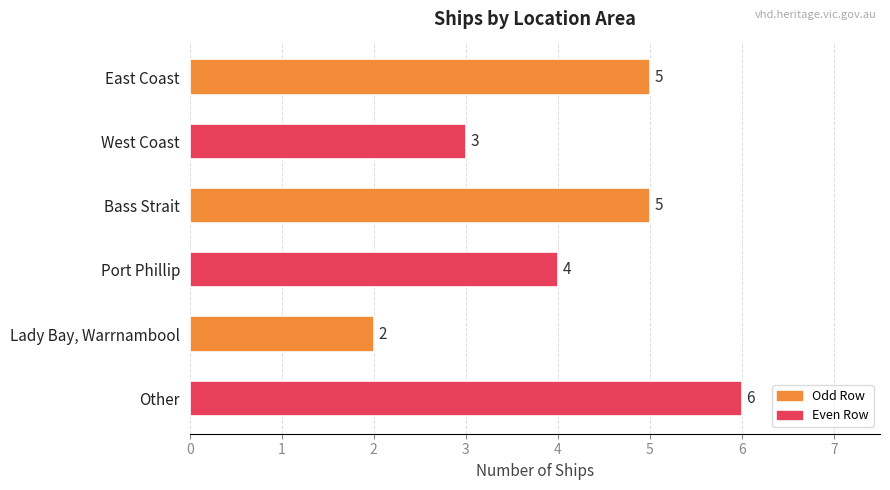

What is the ratio of the value at East Coast to the value at Lady Bay, Warrnambool?

2.5